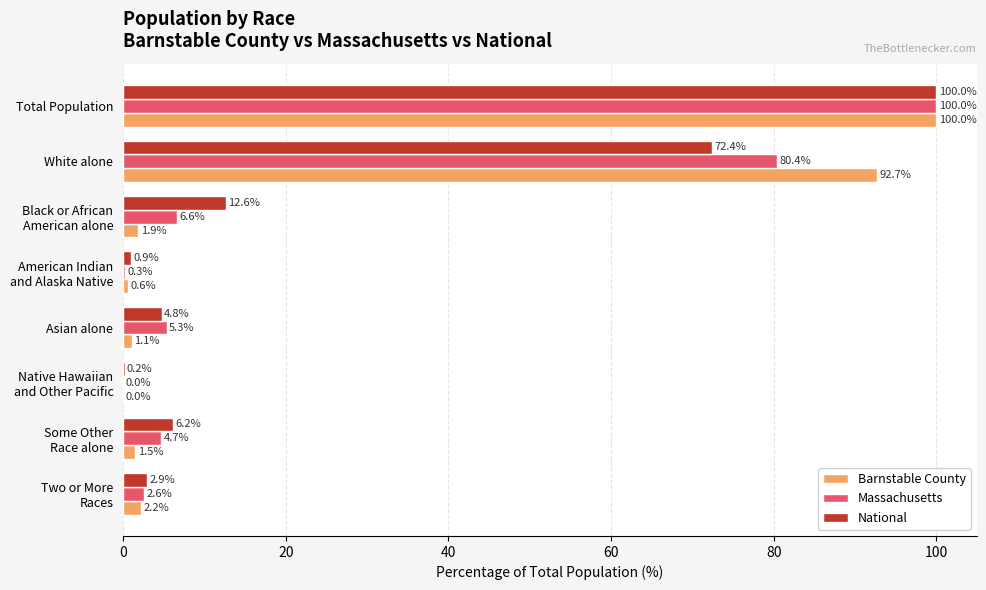

Is it true that Massachusetts equals 80.4 at White alone?

True